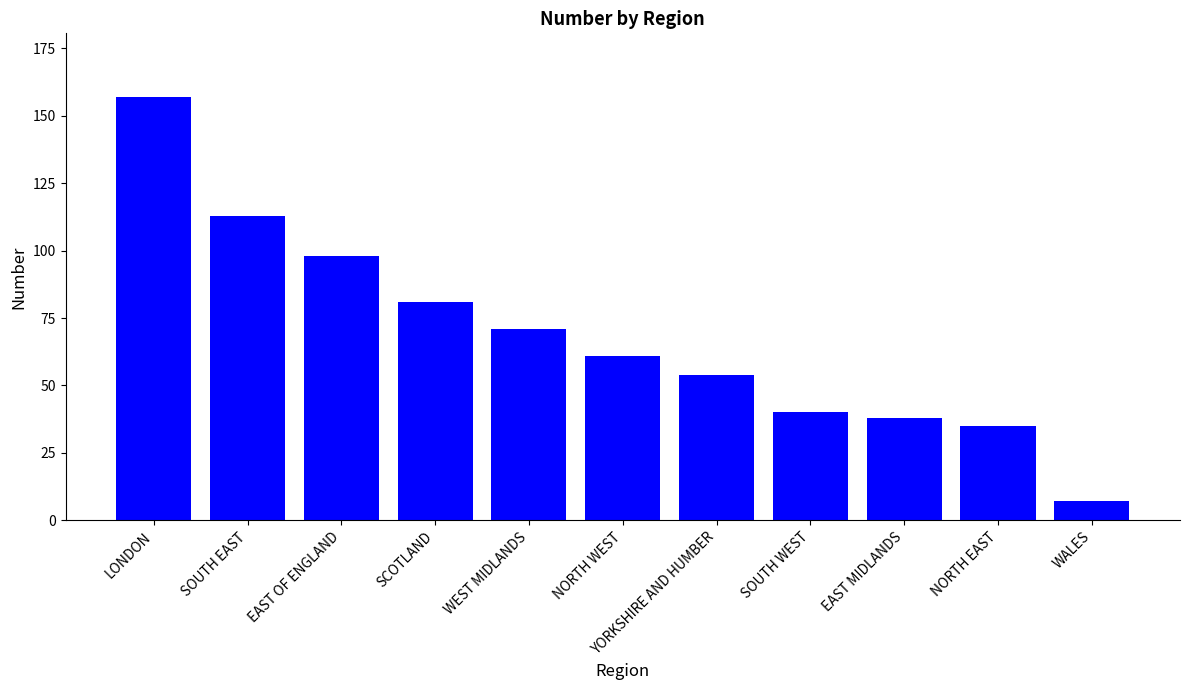

What is the change in value from LONDON to SCOTLAND?

-76